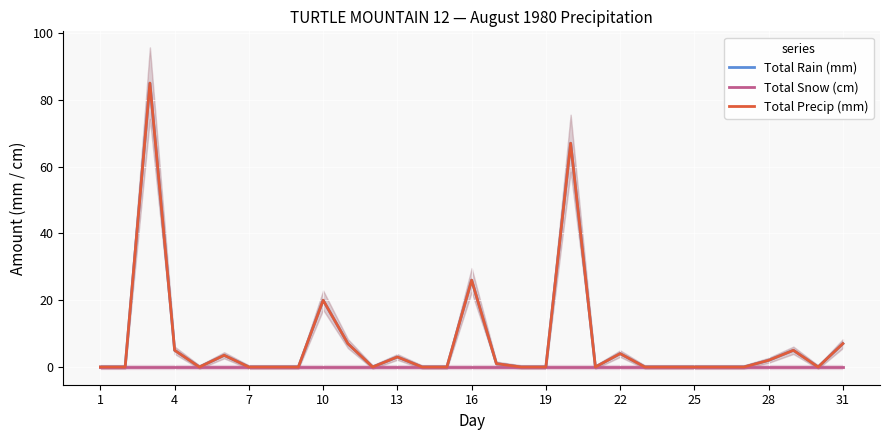

The Total Snow (cm) series shows 0.0 at 7. True or false?

True